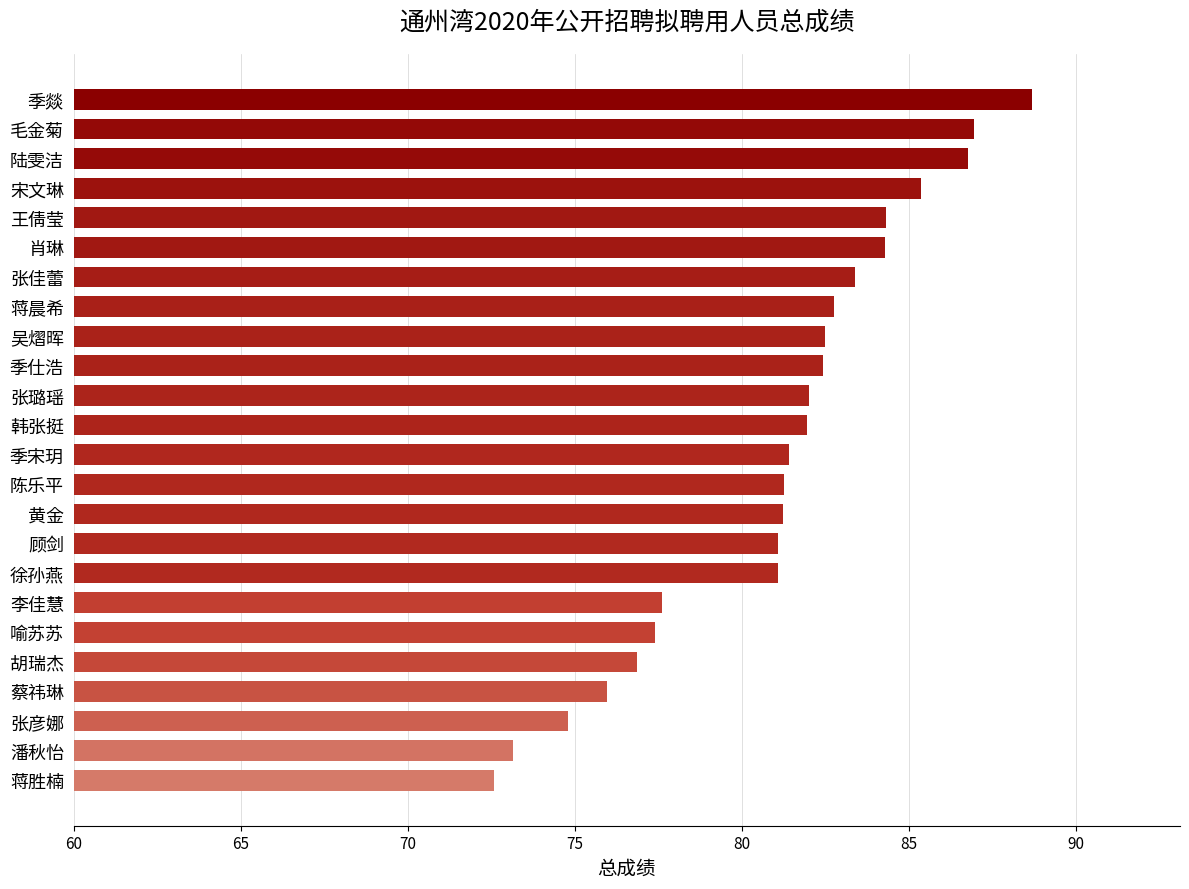

What is the maximum value shown in the chart?

88.7